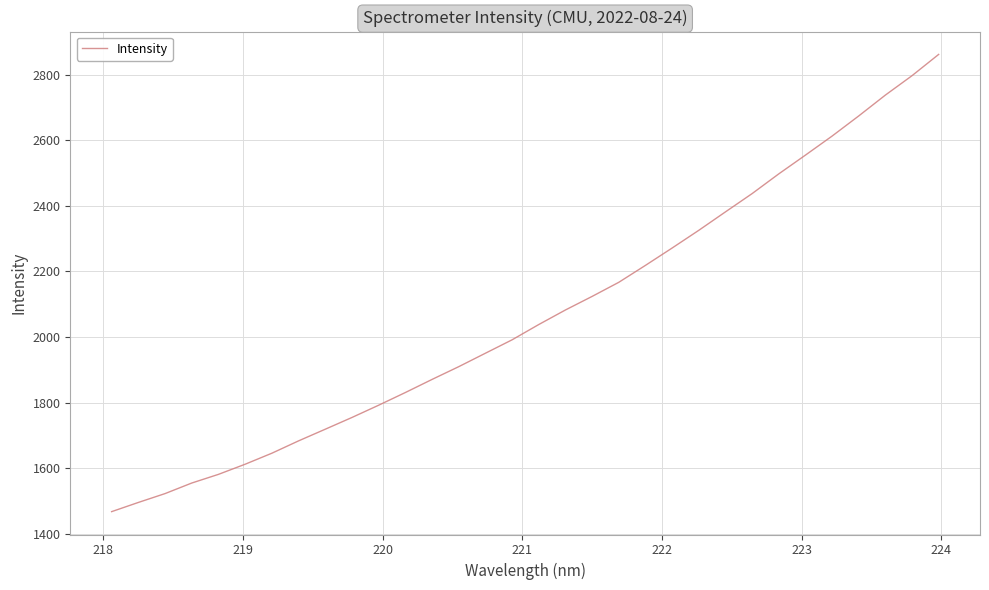

What is the minimum value shown in the chart?

1467.4